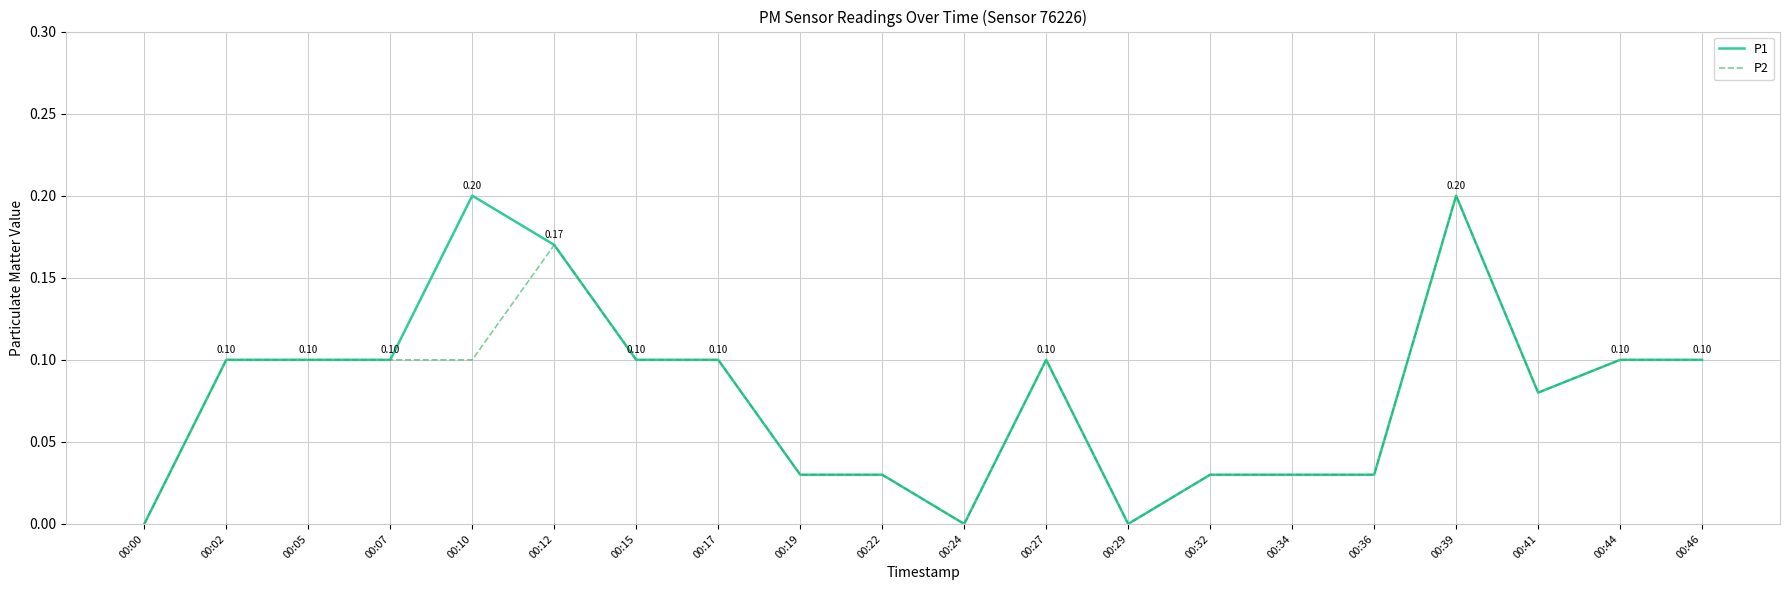

At 00:10, list the series in order from largest to smallest.

P1, P2